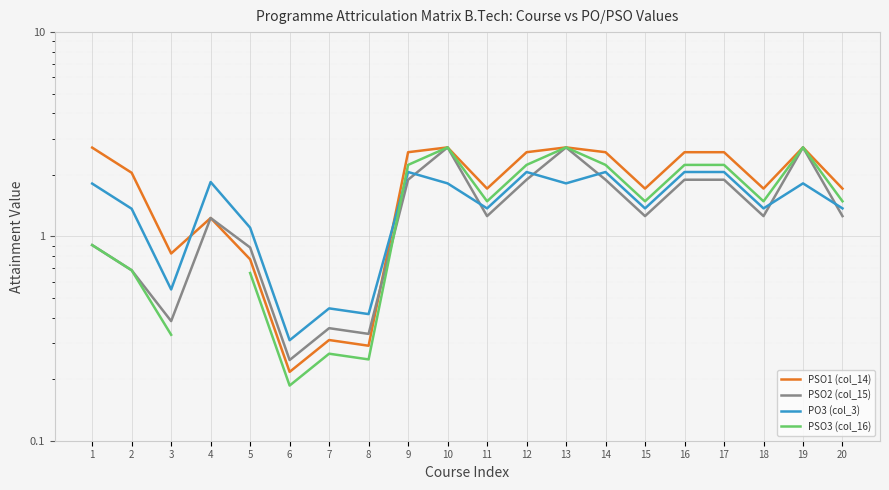

What are all the series names shown in the legend?

PSO1 (col_14), PSO2 (col_15), PO3 (col_3), PSO3 (col_16)